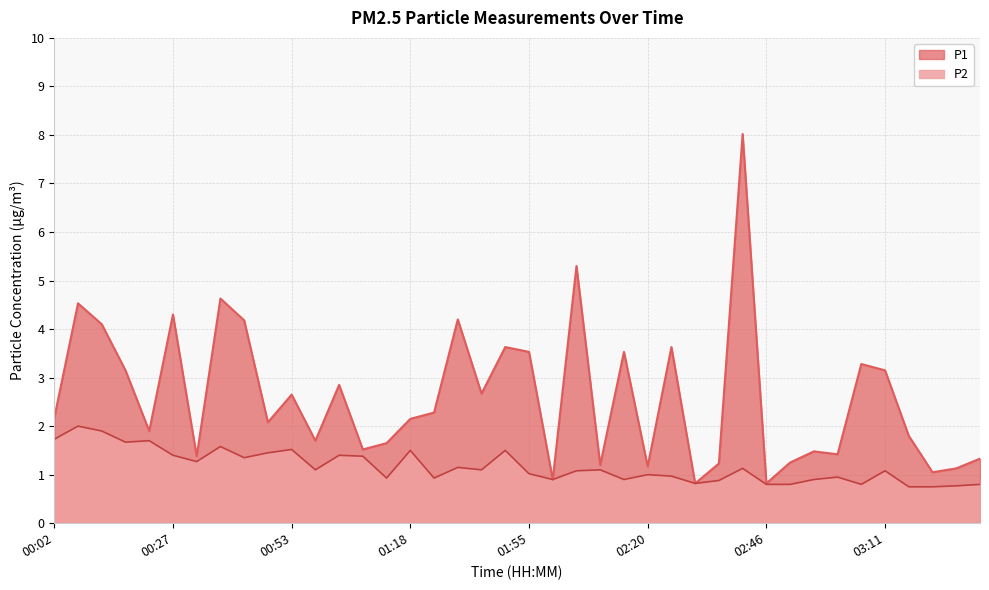

What position from the left is 03:21?

38